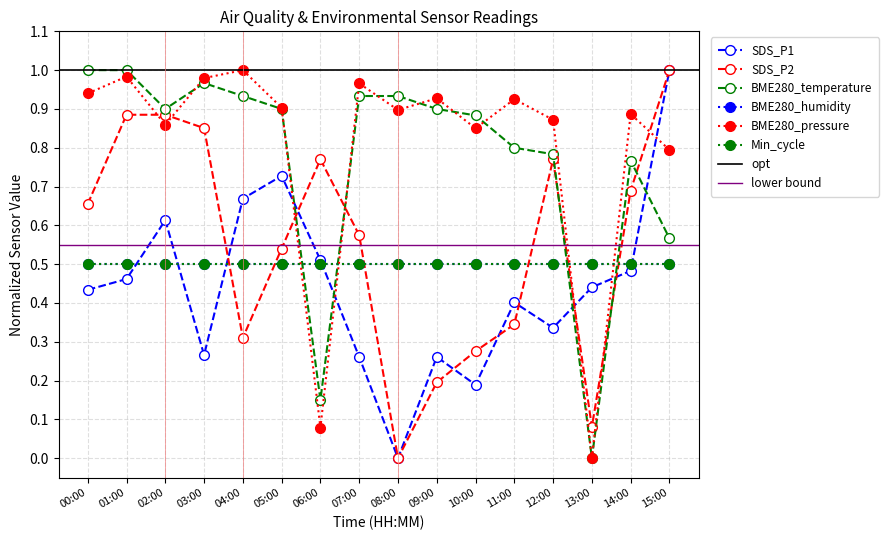

How many times do SDS_P1 and BME280_temperature cross each other?

5